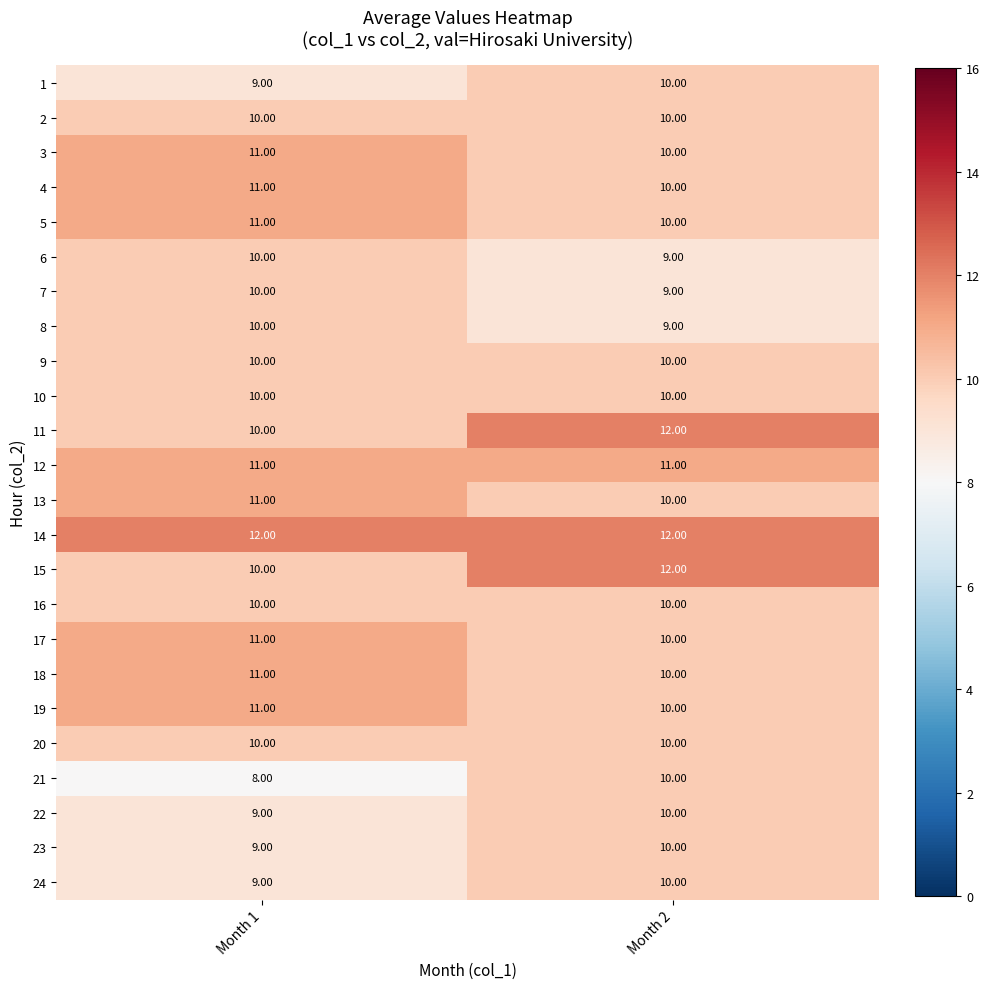

What is the sum of all 2 values?

20